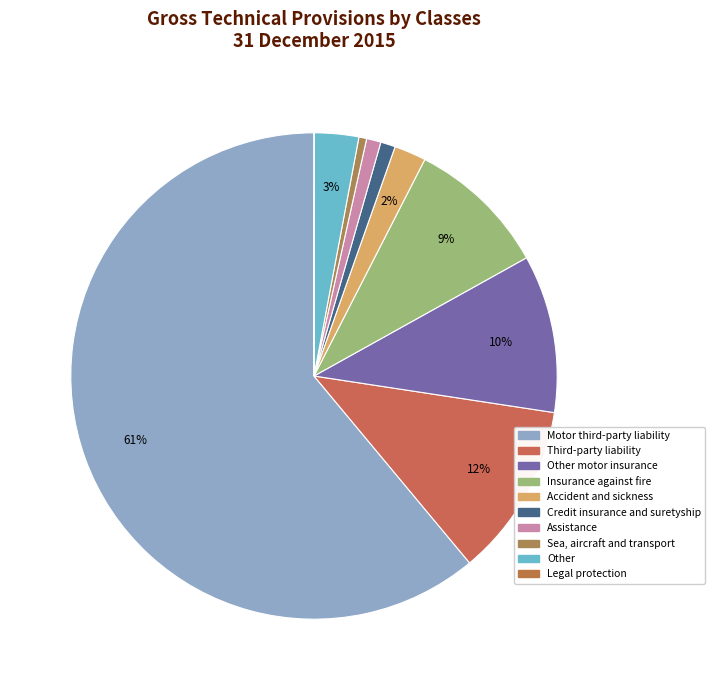

What is the change in value from Other motor insurance to Accident and sickness?

-1613368